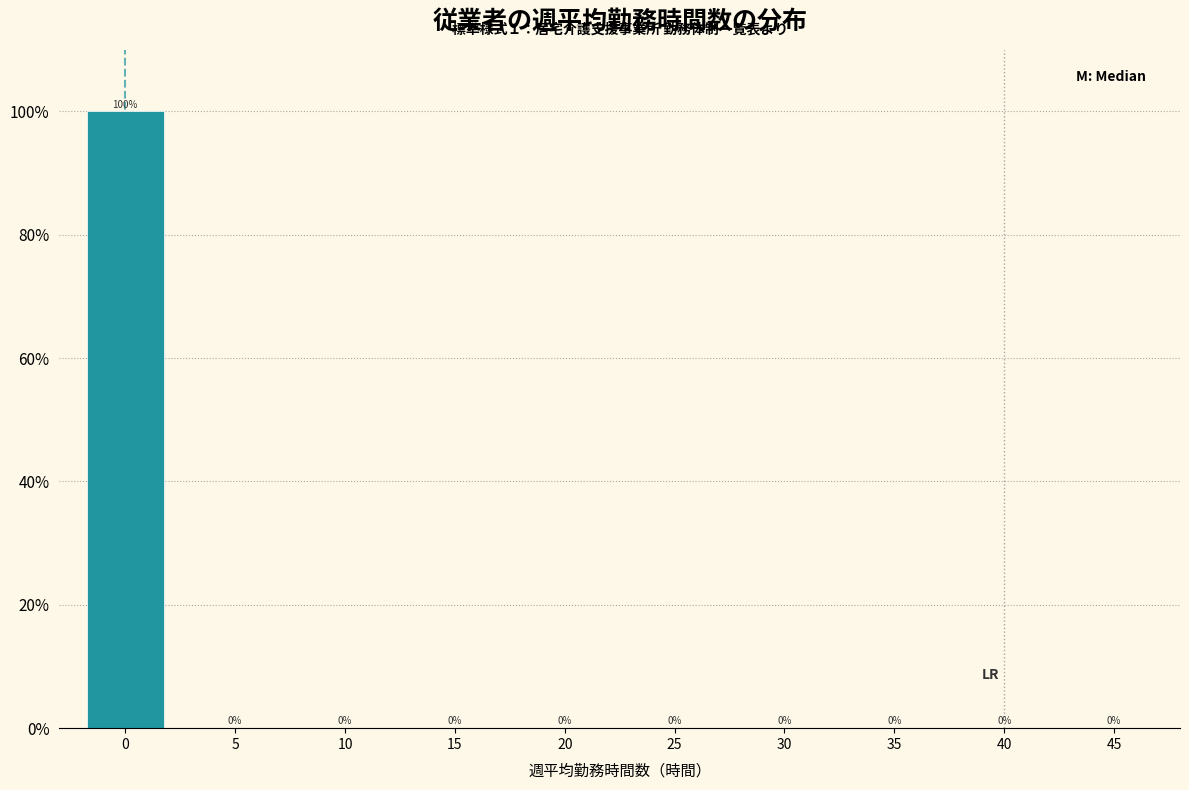

Reading left to right, what are all the values shown in this chart?

0=100	5=0	10=0	15=0	20=0	25=0	30=0	35=0	40=0	45=0